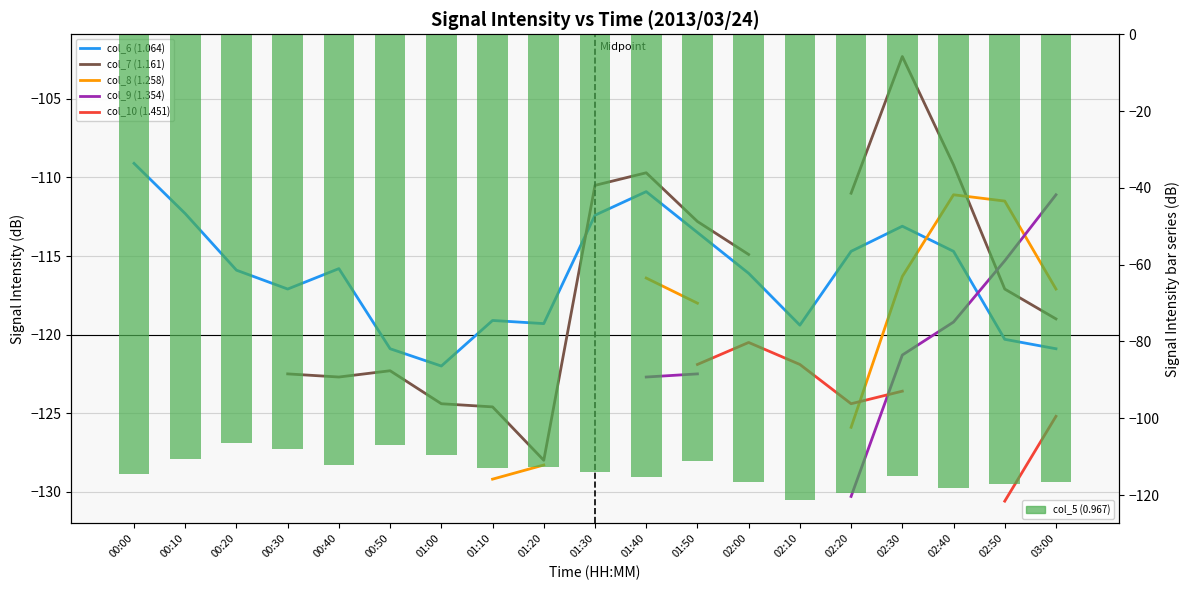

True or false: col_7 (1.161) has a value of -111.0 at 02:20.

True